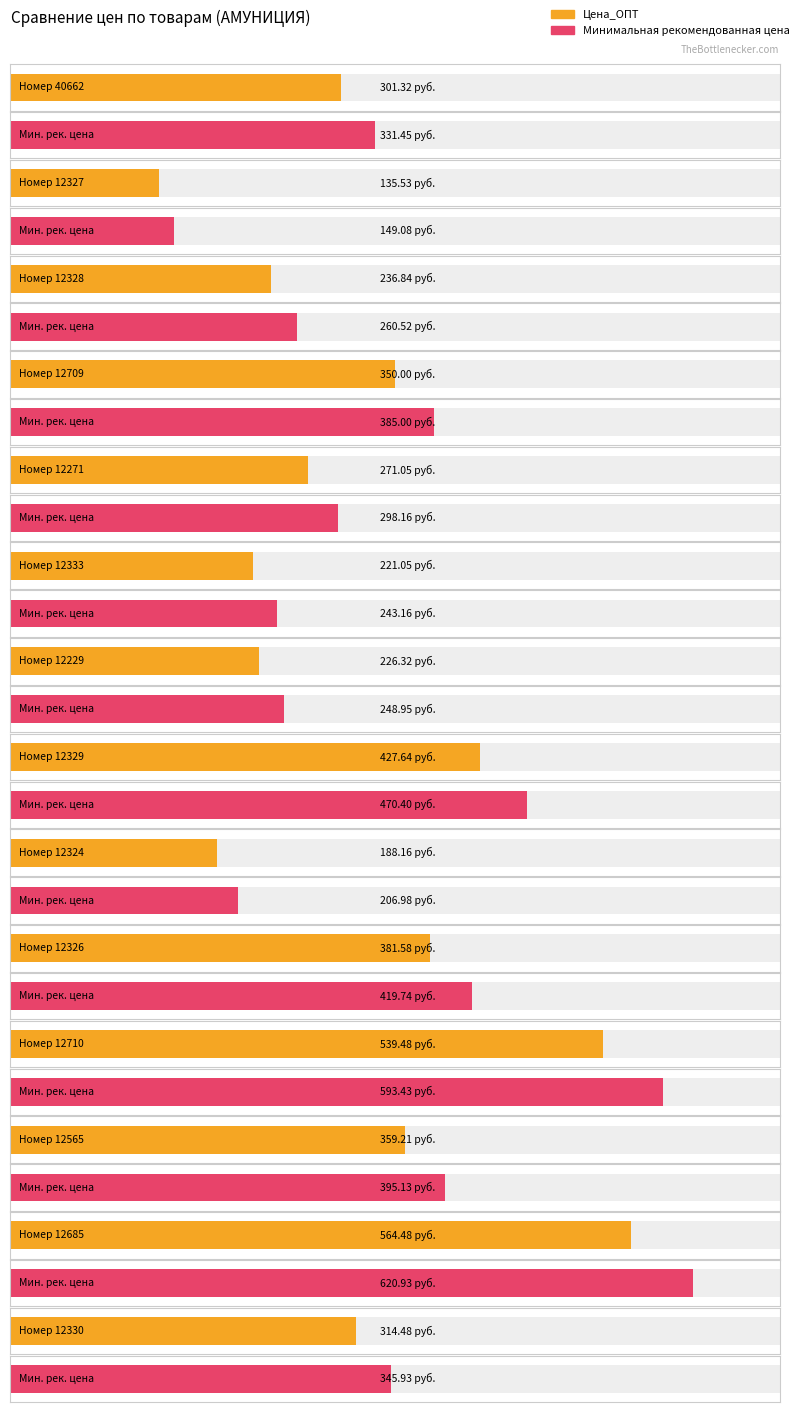

How many data points does each series have?

14